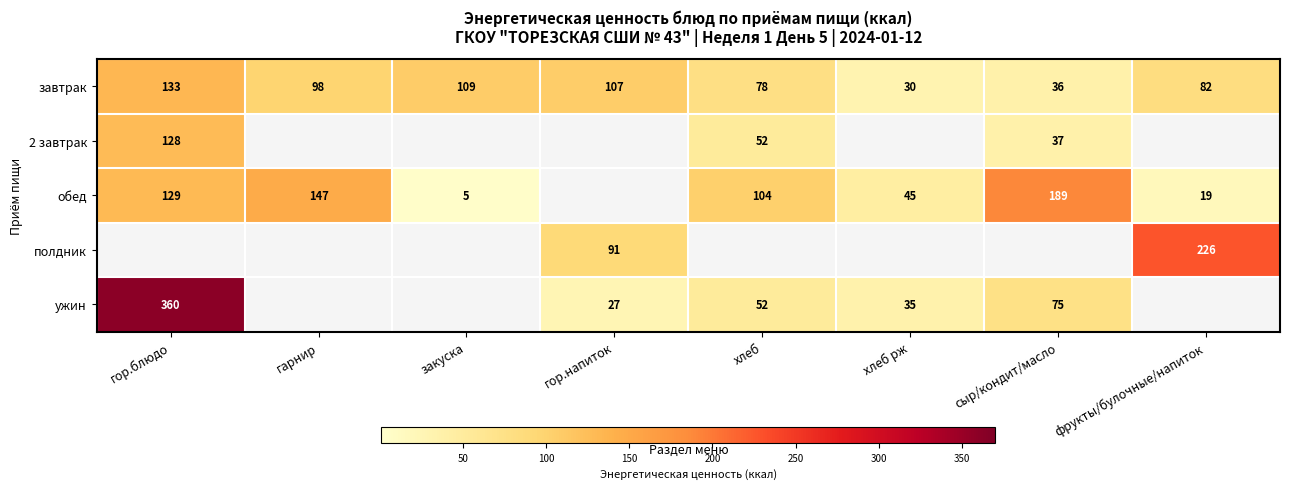

The обед series shows 14.1 at хлеб рж. True or false?

False